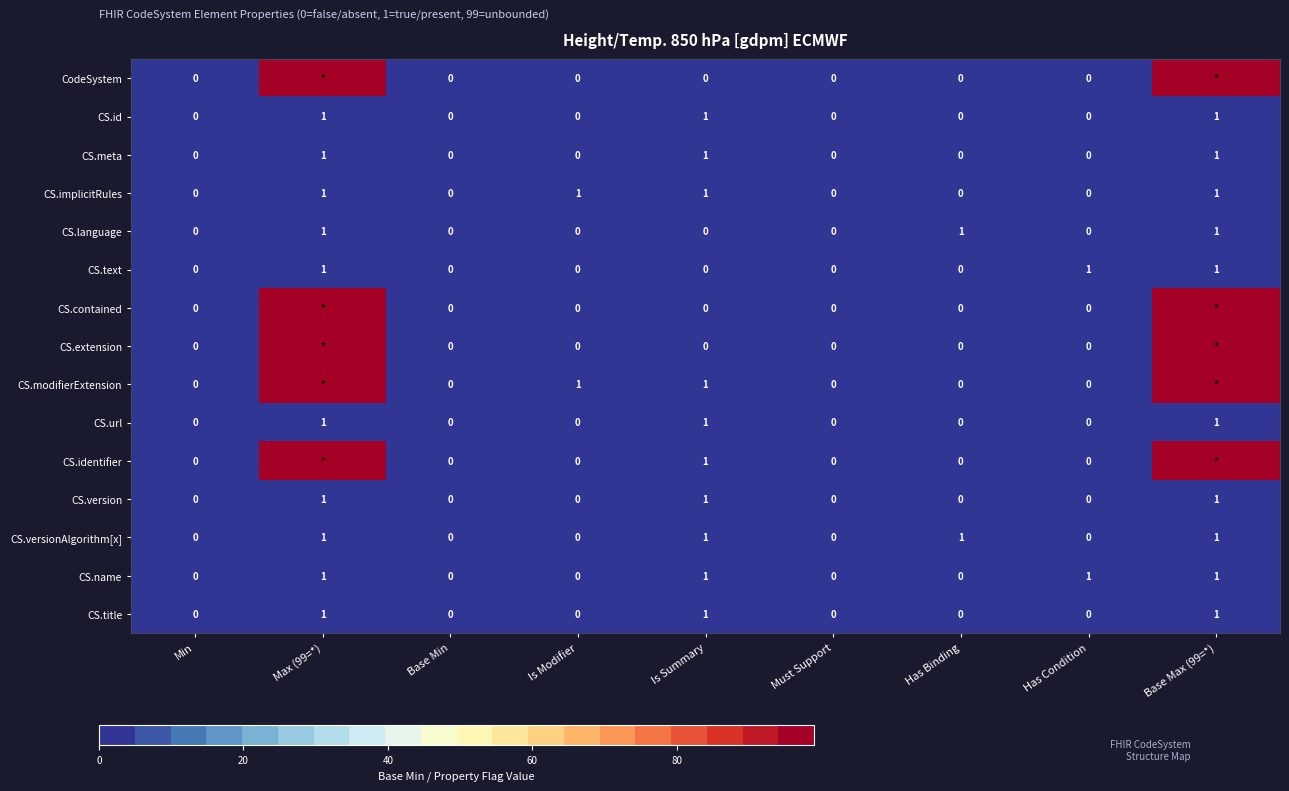

Is it true that CS.url equals -1 at Has Binding?

False